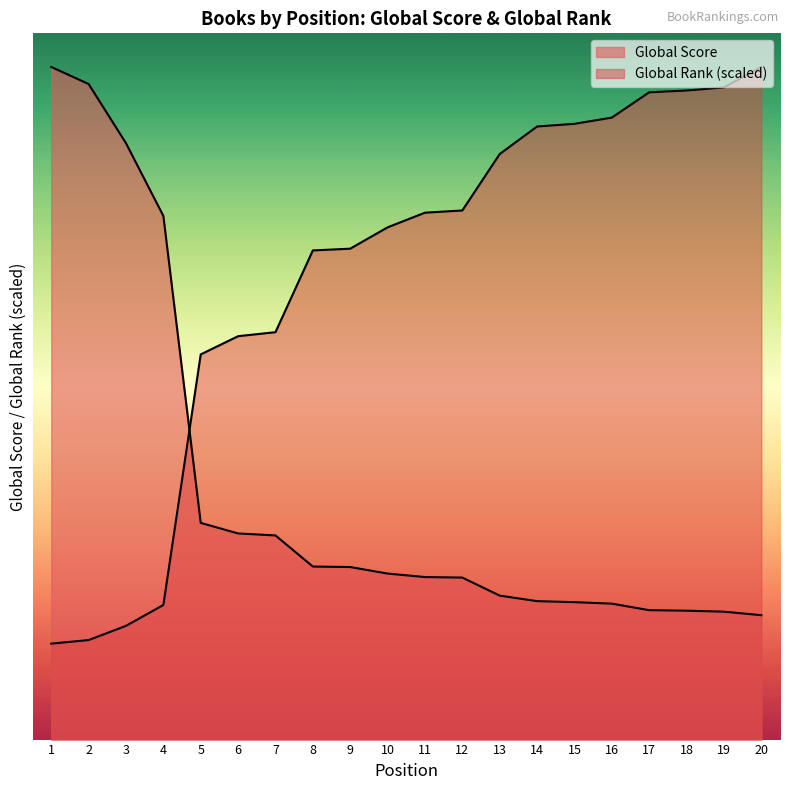

What is the difference between the maximum and minimum values in the Global Score series?

1093.0